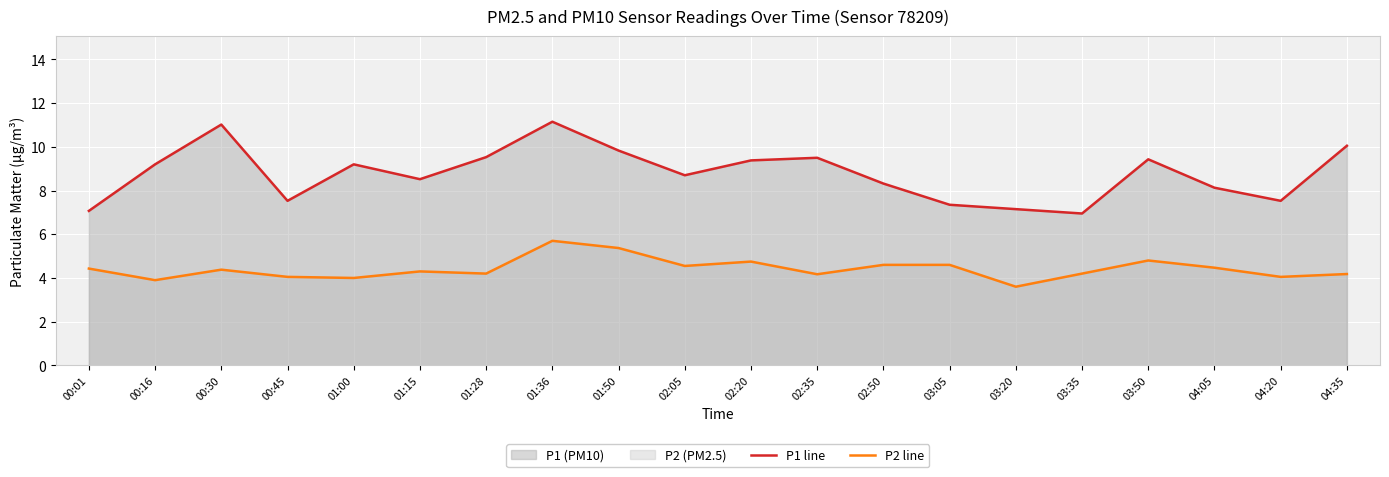

Reading right to left, list all the values displayed in this chart.

P1 line: 10.1	7.5	8.1	9.4	7.0	7.2	7.3	8.3	9.5	9.4	8.7	9.8	11.2	9.5	8.5	9.2	7.5	11.0	9.2	7.1
P2 line: 4.2	4.0	4.5	4.8	4.2	3.6	4.6	4.6	4.2	4.8	4.5	5.4	5.7	4.2	4.3	4.0	4.0	4.4	3.9	4.4